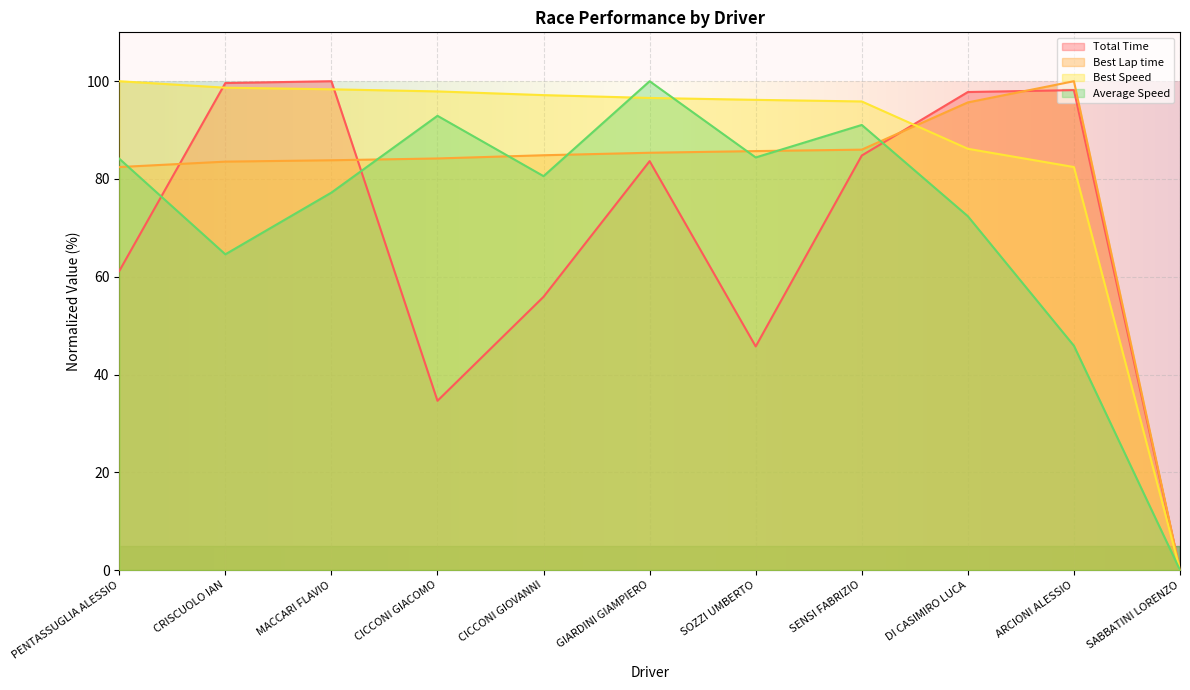

Which series has the largest range (max minus min)?

Total Time